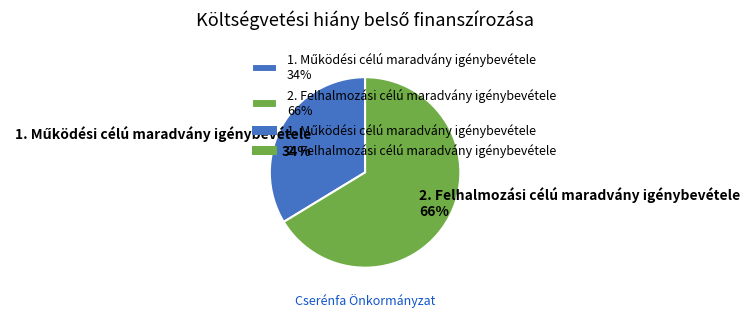

Is it true that 2. Felhalmozási célú maradvány igénybevétele 66% is 66% of the pie?

True